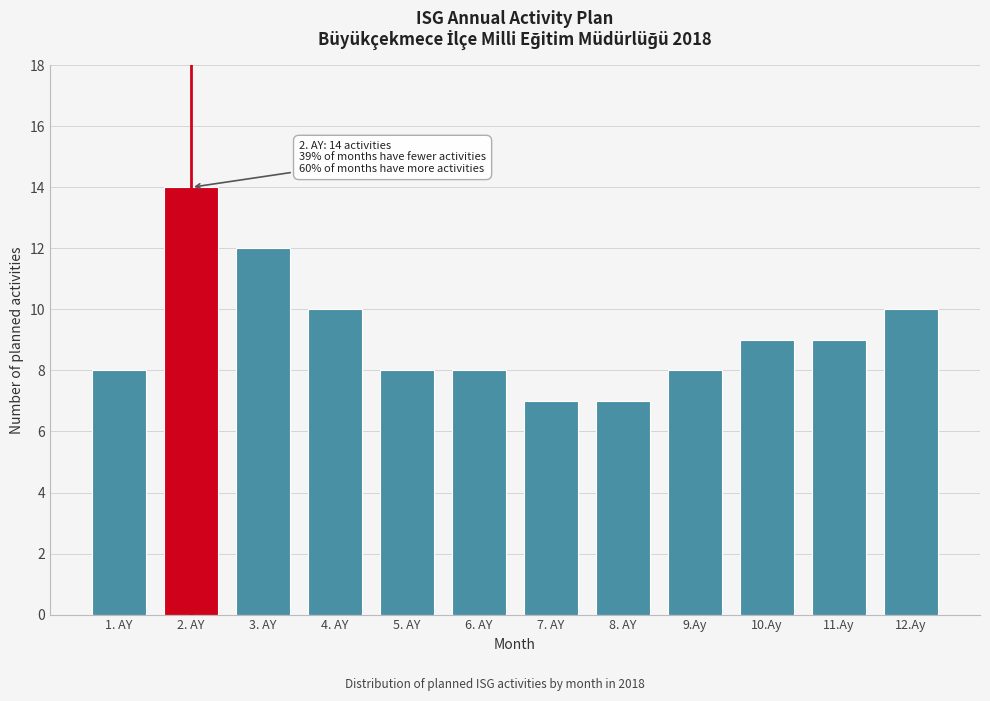

Reading left to right, list all the values displayed in this chart.

1. AY=8	2. AY=14	3. AY=12	4. AY=10	5. AY=8	6. AY=8	7. AY=7	8. AY=7	9.Ay=8	10.Ay=9	11.Ay=9	12.Ay=10